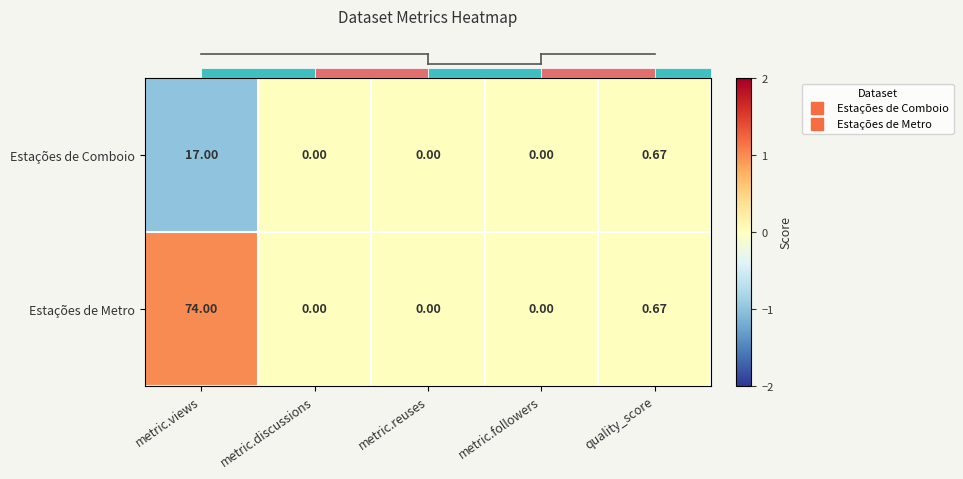

Which series has the largest total across all categories?

Estações de Metro